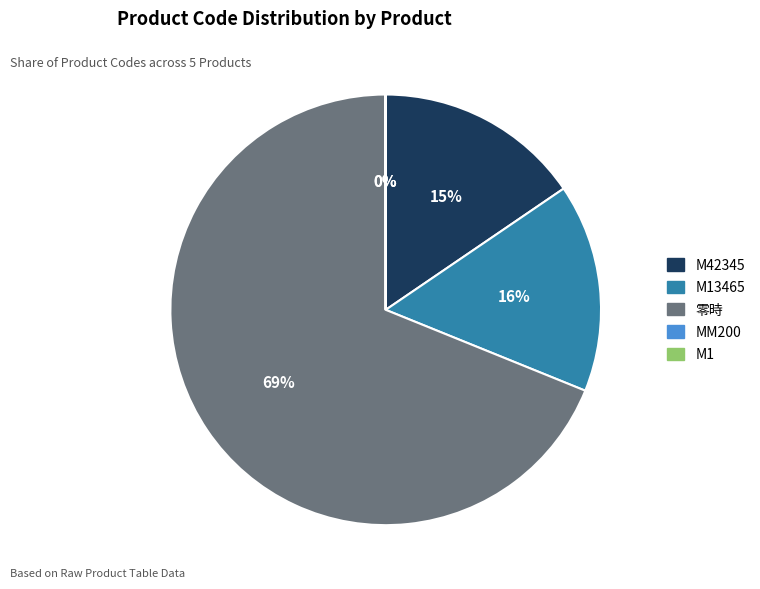

Is there any slice that represents more than half of the pie?

Yes